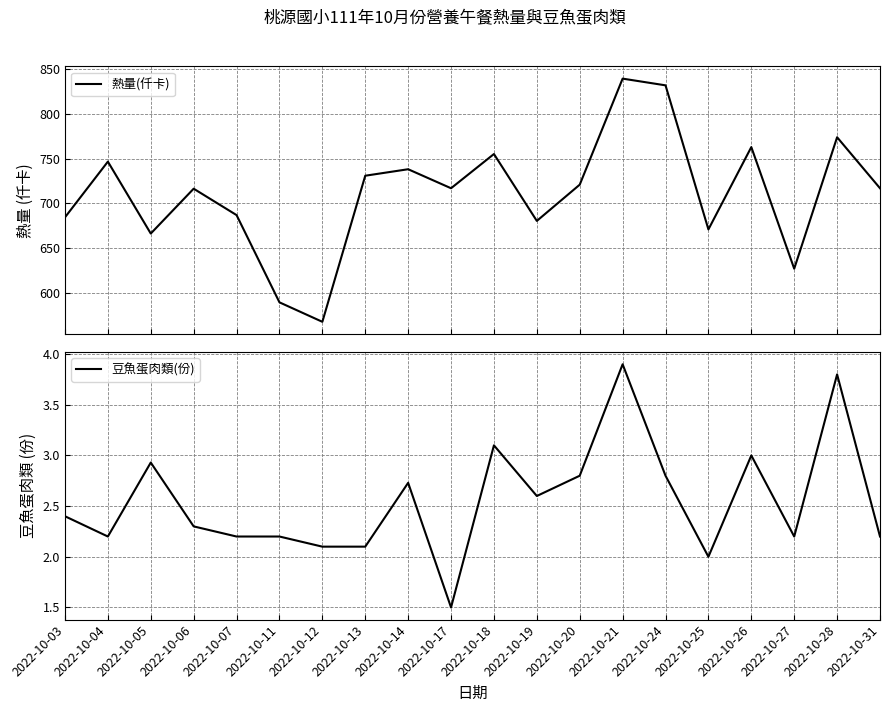

Reading right to left, list all the values displayed in this chart.

熱量(仟卡): 717.0	774.0	627.1	763.0	671.0	832.0	839.5	721.0	680.5	755.2	717.0	738.2	731.0	567.8	589.5	687.0	716.5	666.4	746.8	684.5
豆魚蛋肉類(份): 2.2	3.8	2.2	3.0	2.0	2.8	3.9	2.8	2.6	3.1	1.5	2.7	2.1	2.1	2.2	2.2	2.3	2.9	2.2	2.4